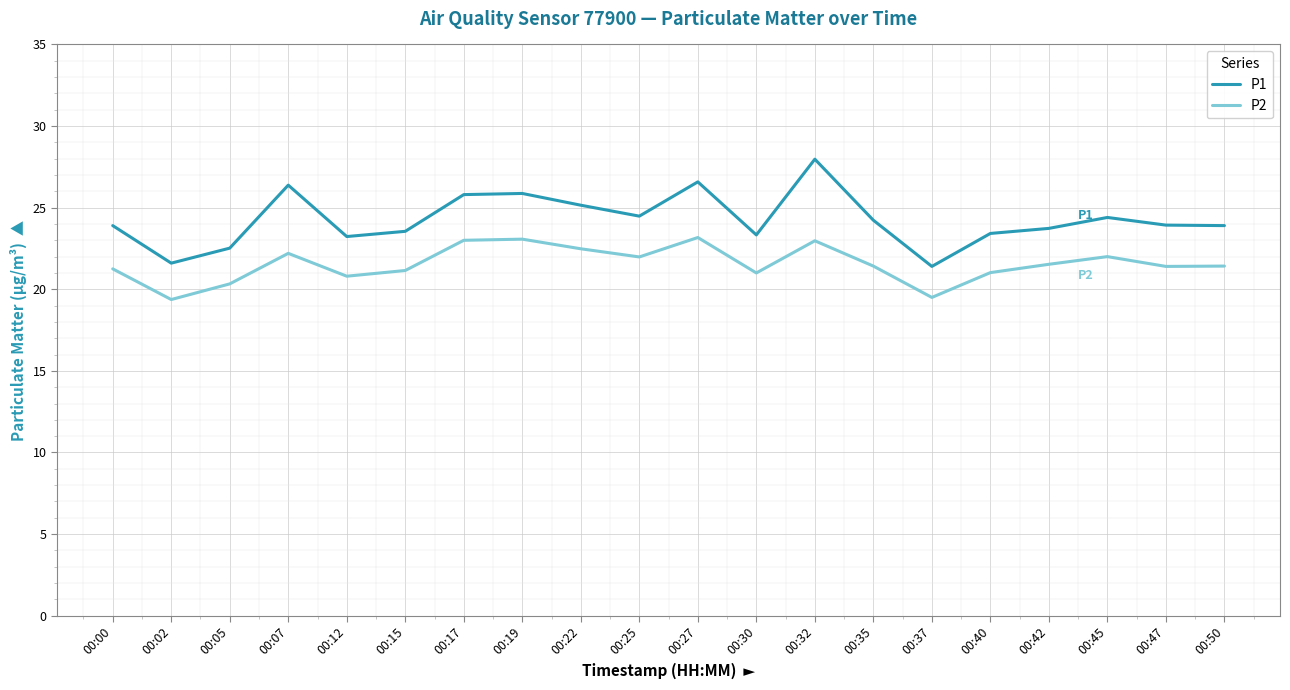

True or false: P1 has a value of 40.9 at 00:22.

False